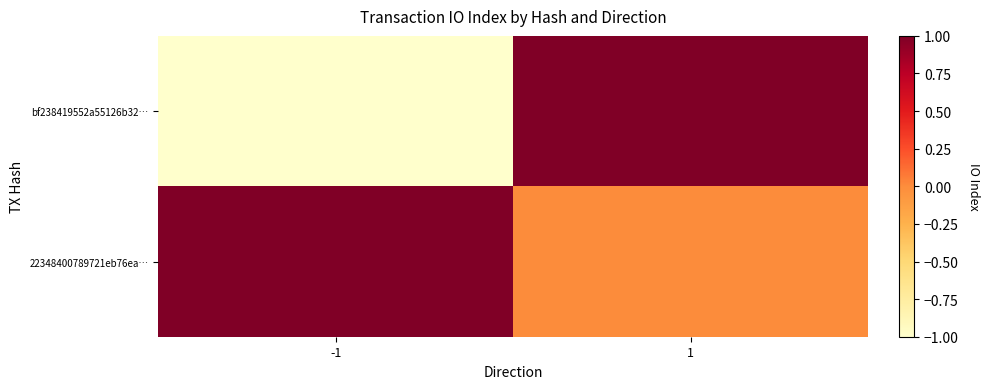

How many categories are shown in the chart?

2